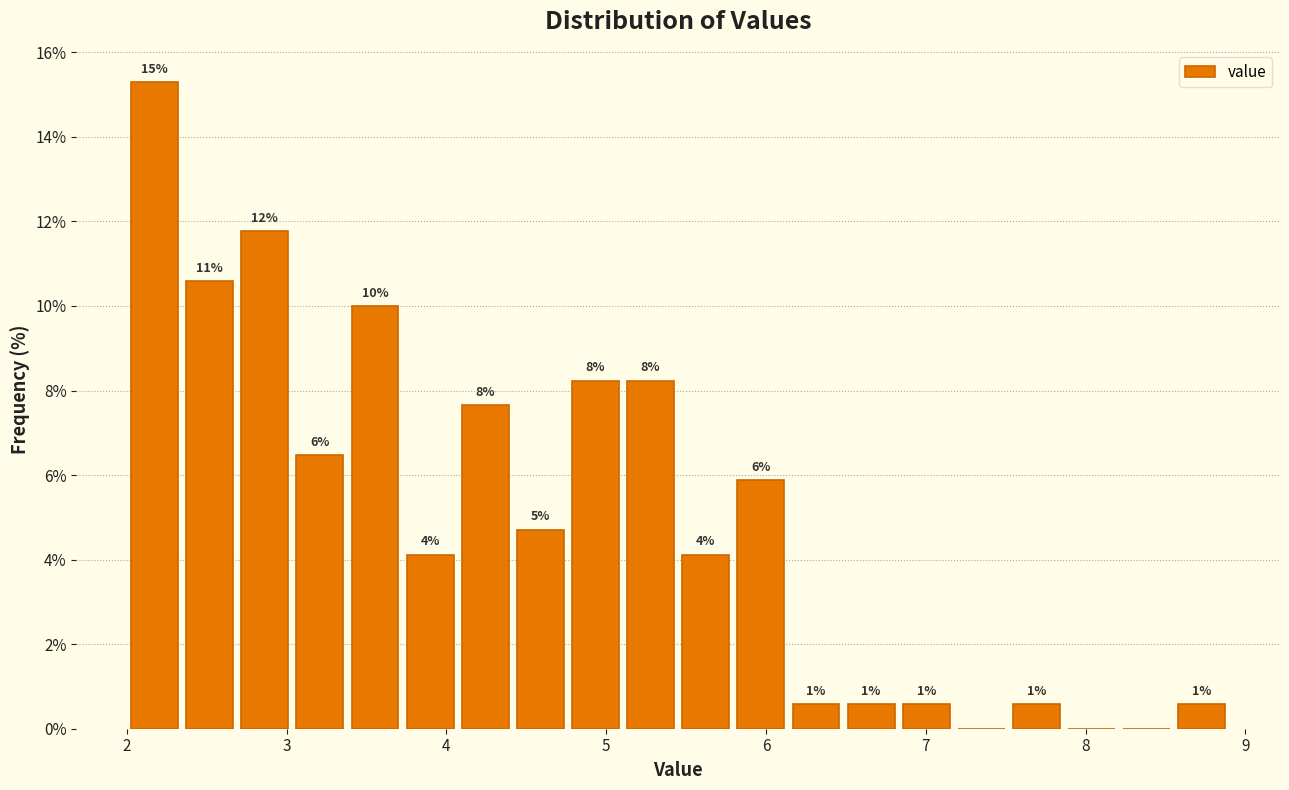

Read against the x-axis, roughly where is the centre of the tallest bar?

2.2